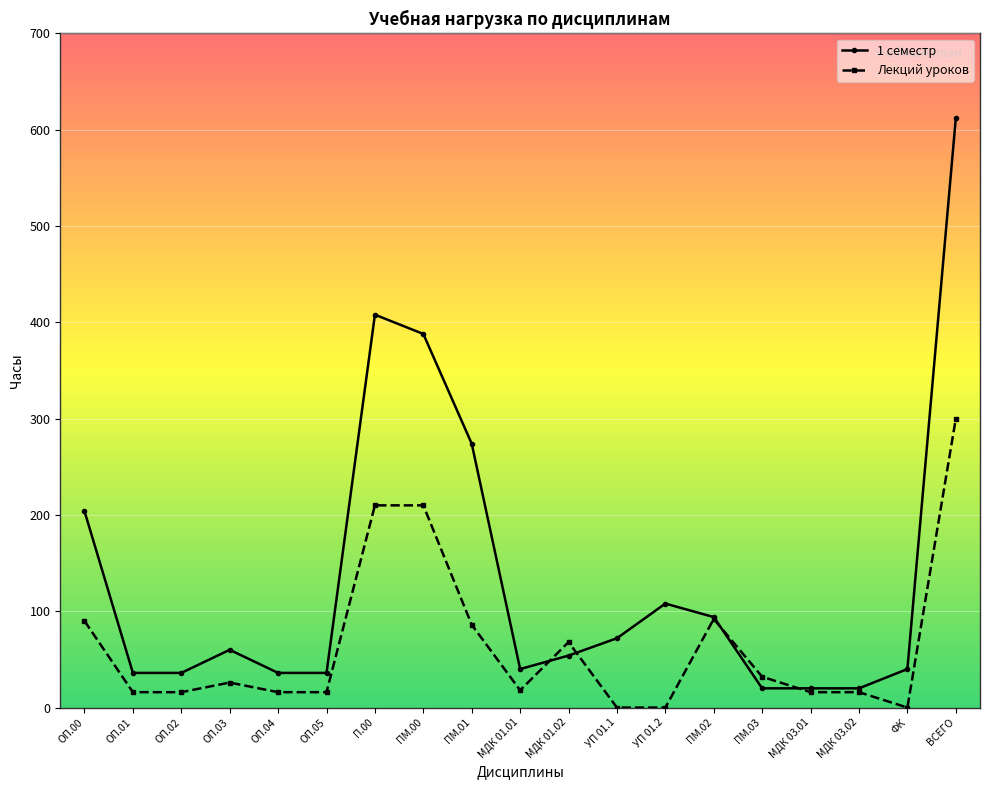

At which label does Лекций уроков reach its peak?

ВСЕГО